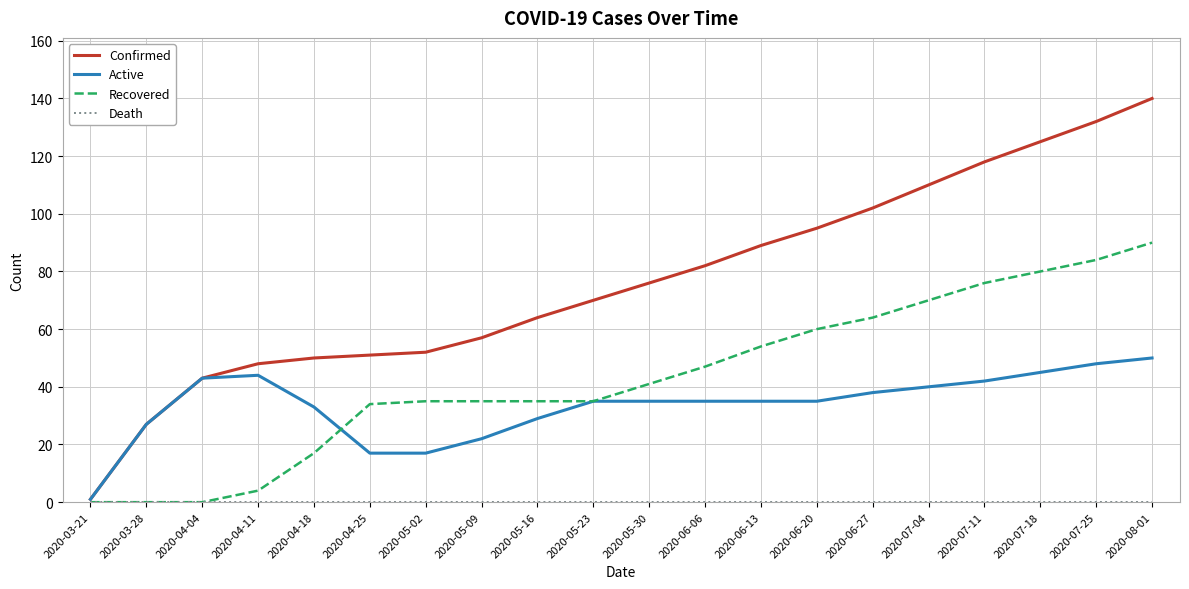

How many distinct data groups are displayed?

4